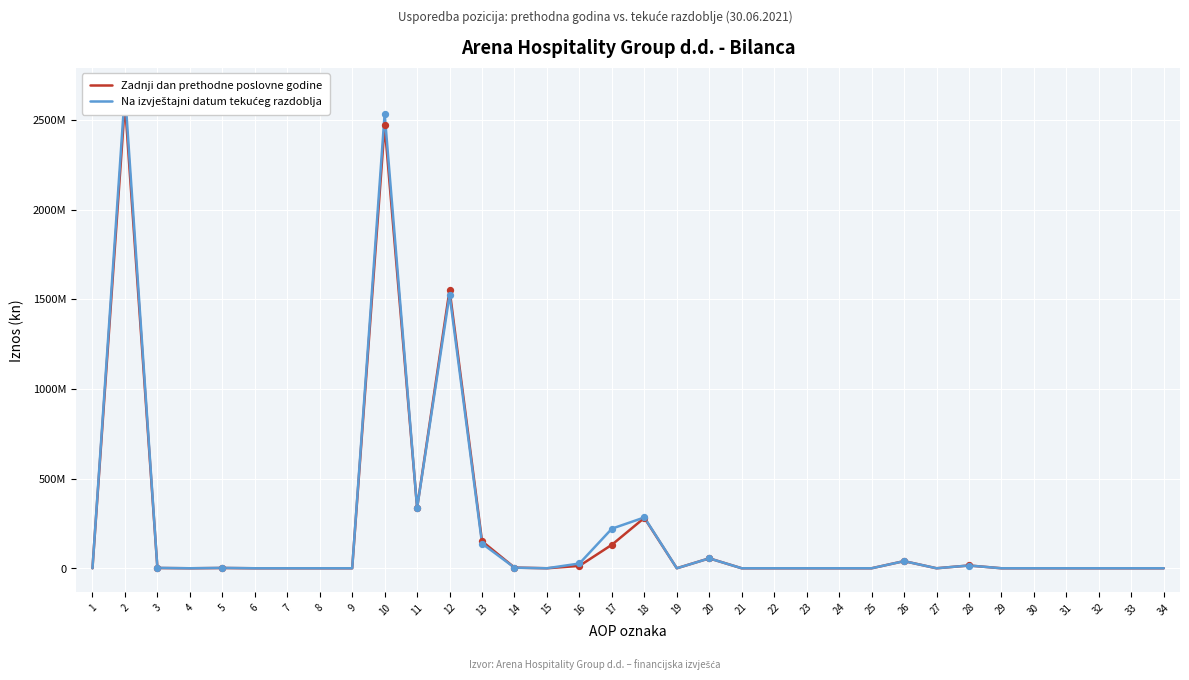

Which series has the widest spread of Y values?

Na izvještajni datum tekućeg razdoblja